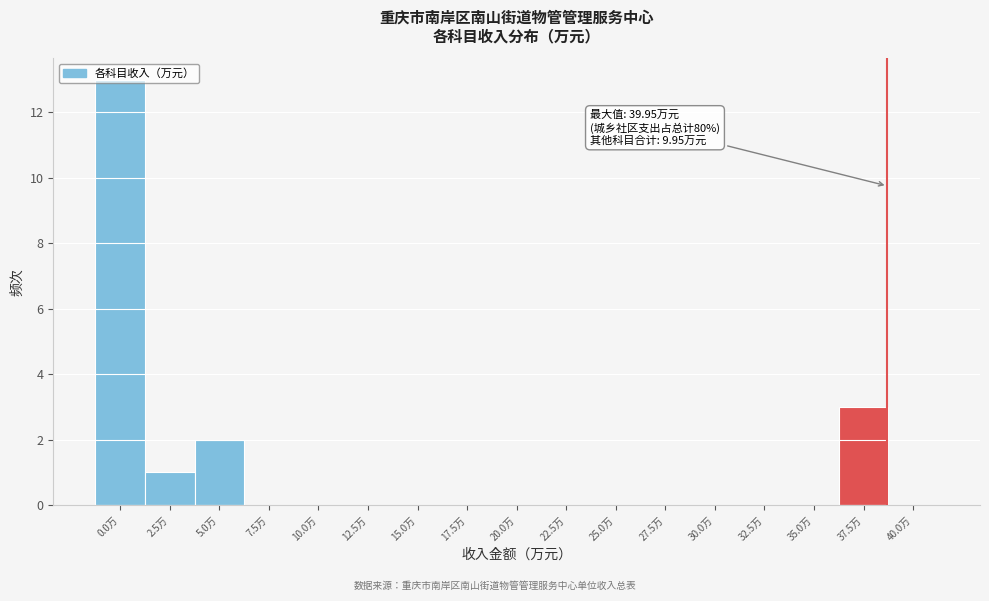

True or false: the data shows -8 at 25.0万.

False